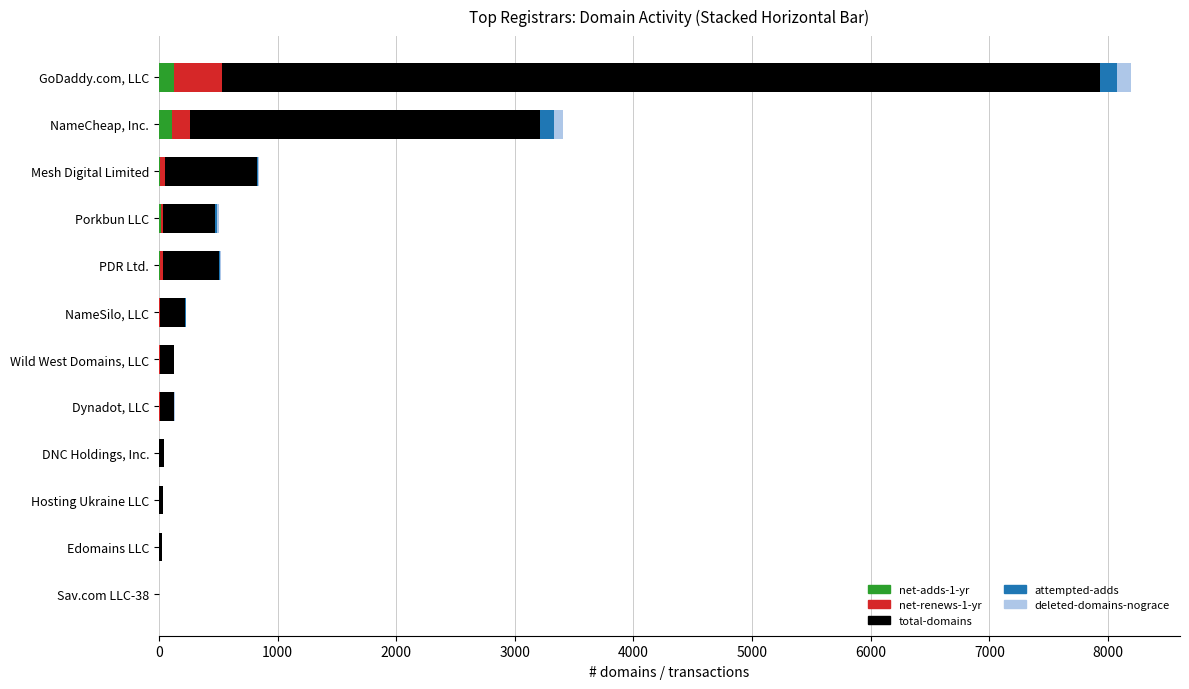

True or false: net-adds-1-yr has a value of 0 at Wild West Domains, LLC.

True